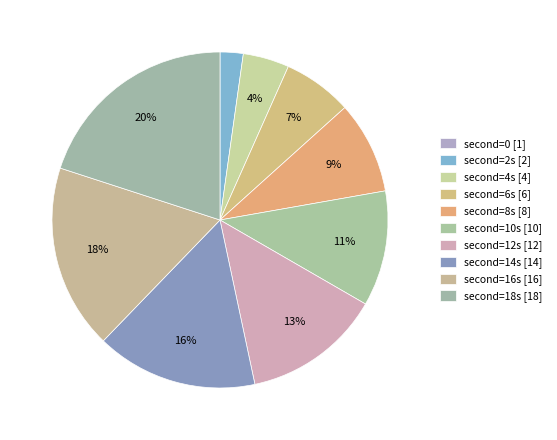

How many slices are in this pie chart?

10